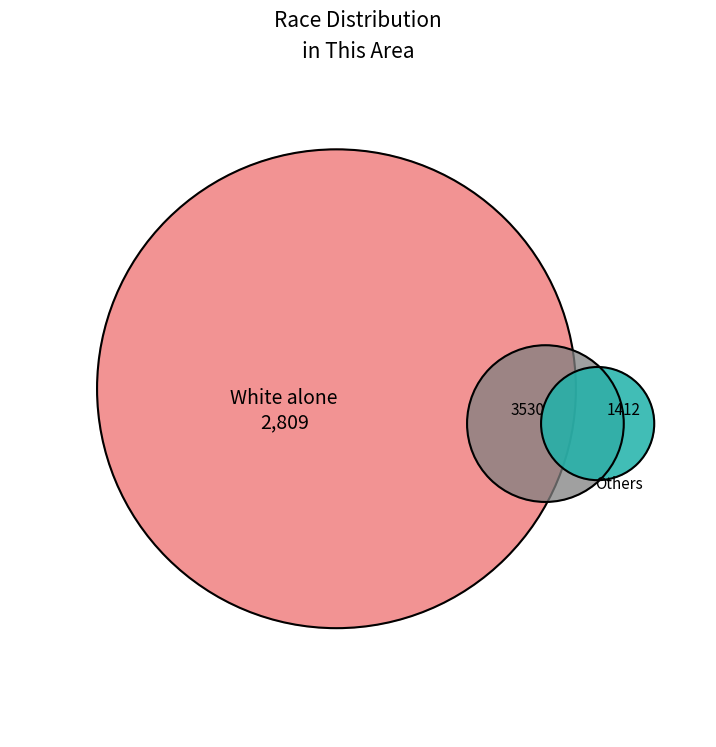

Which category accounts for the majority?

Black or African American alone